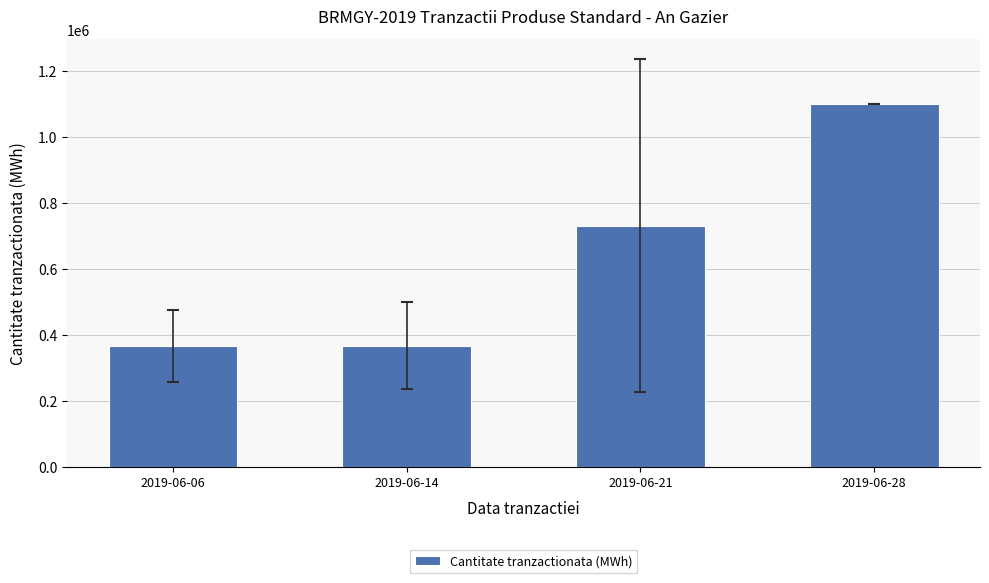

What is the change in value from 2019-06-06 to 2019-06-28?

+732000